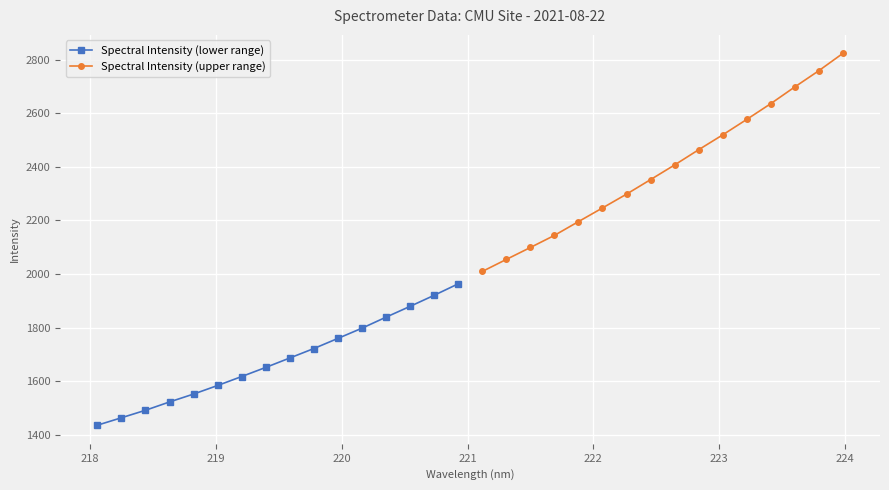

What is the minimum value for Spectral Intensity (lower range)?

1435.7